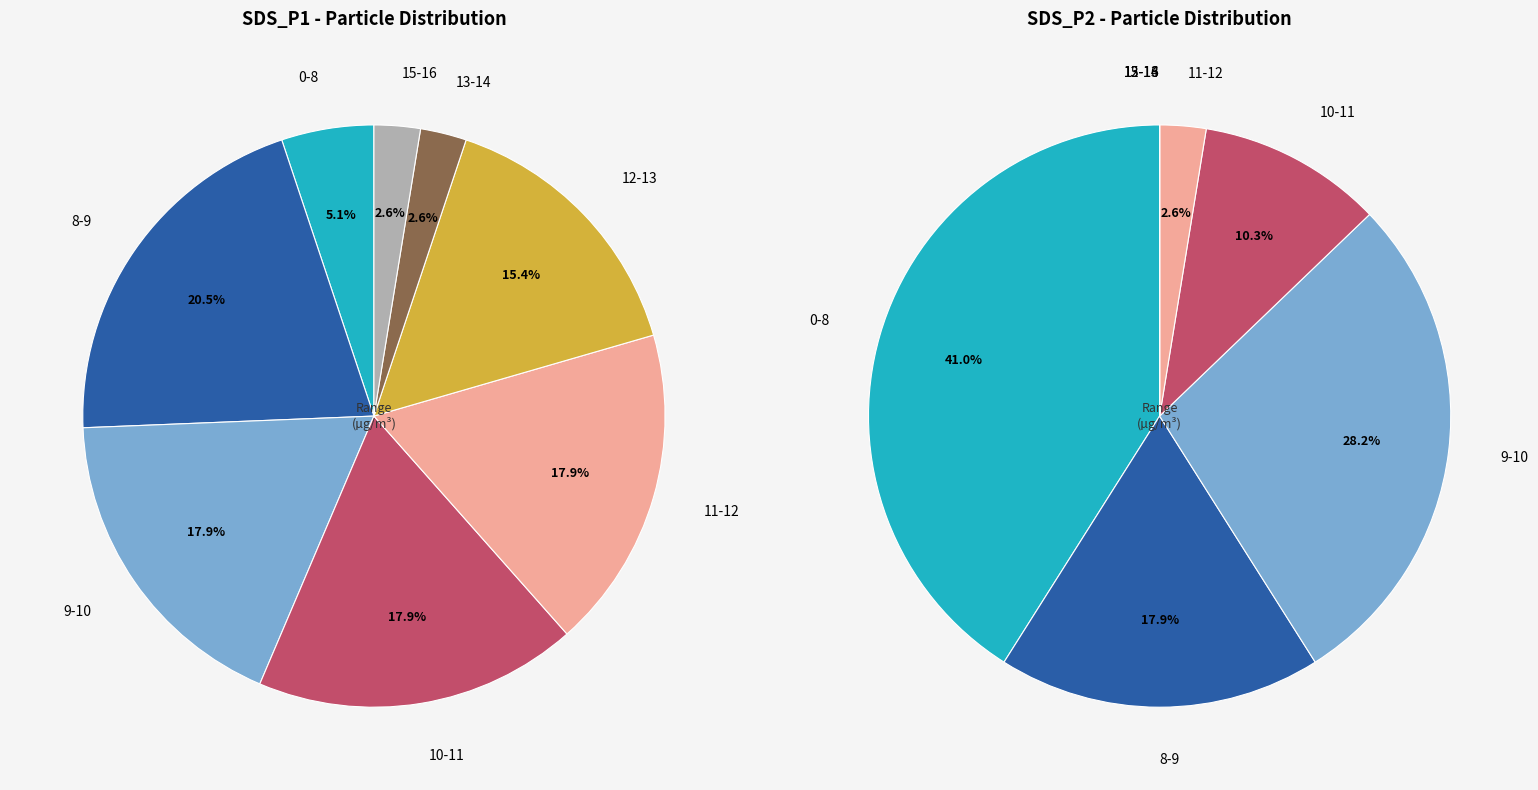

Combined, do 22 and 7 account for over 50%?

No